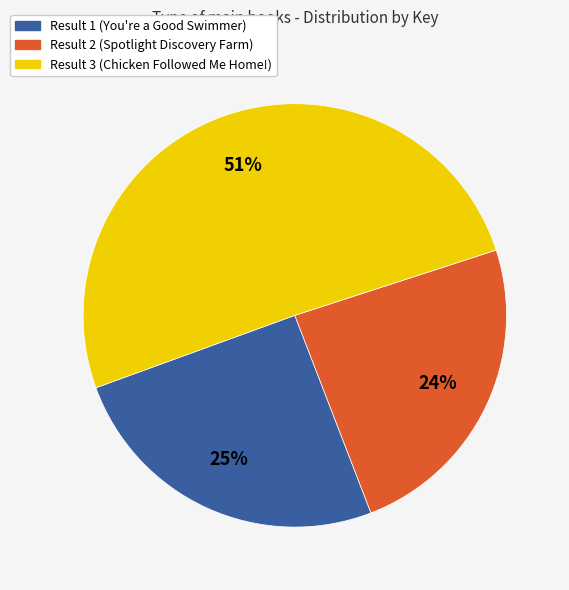

How many segments does this pie chart have?

3